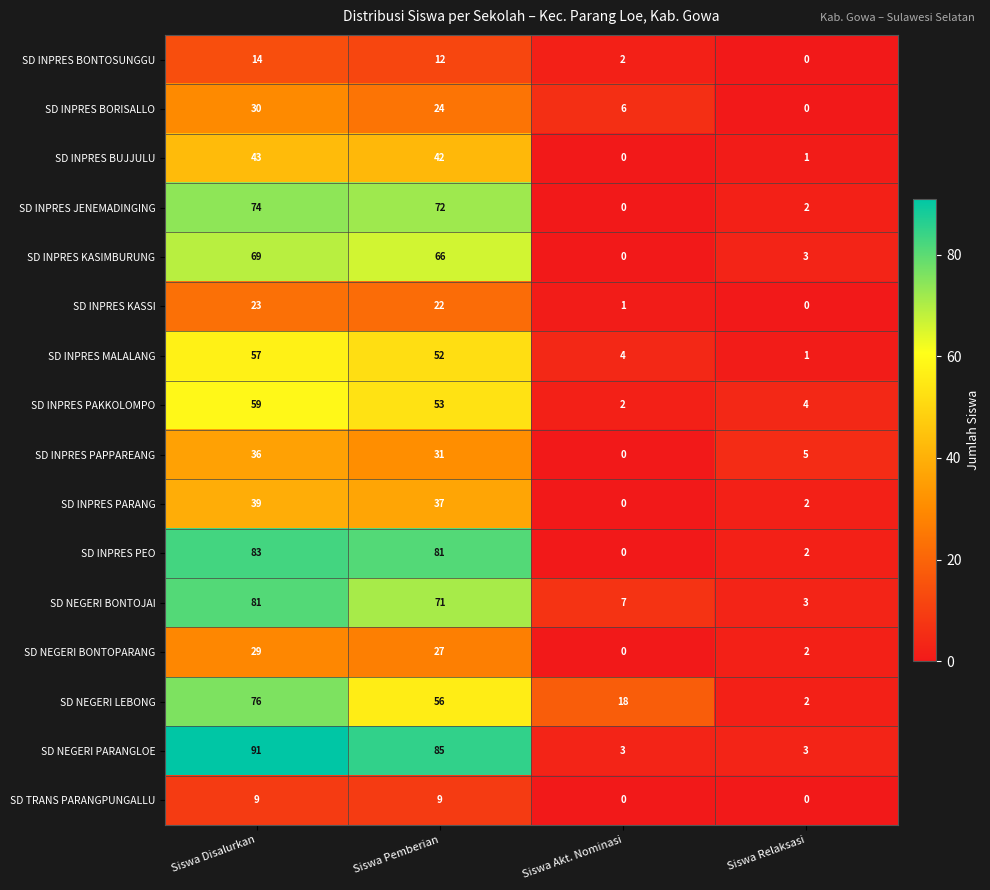

The SD NEGERI PARANGLOE series shows 3 at Siswa Relaksasi. True or false?

True